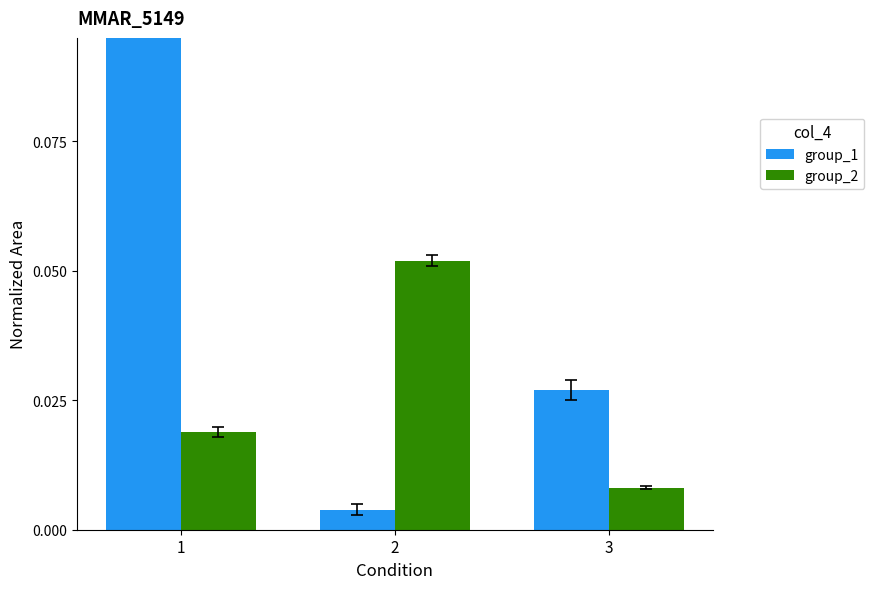

How many groups of bars are there?

3